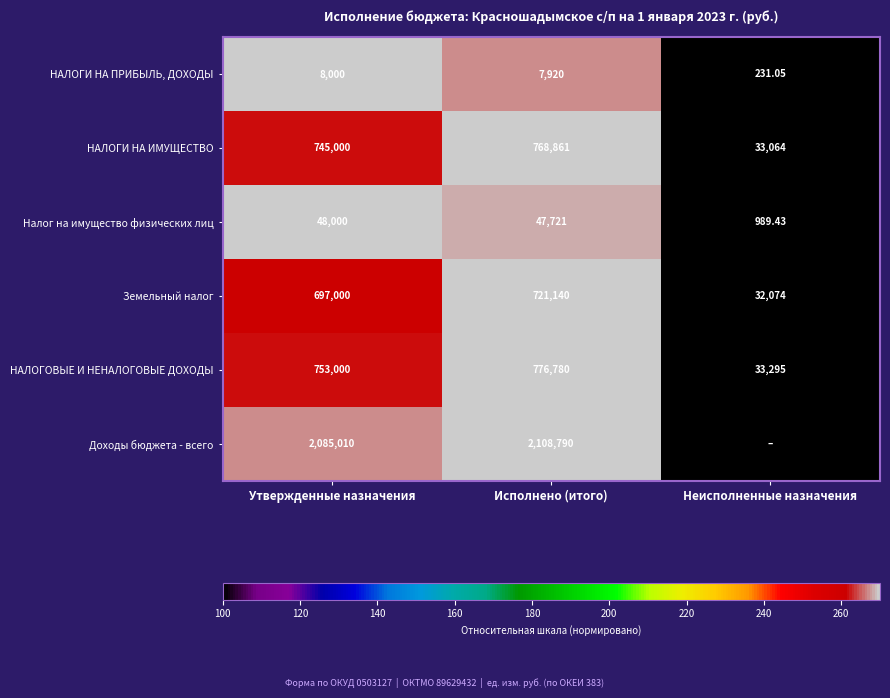

At which label is НАЛОГИ НА ИМУЩЕСТВО closest to 400962?

Утвержденные назначения